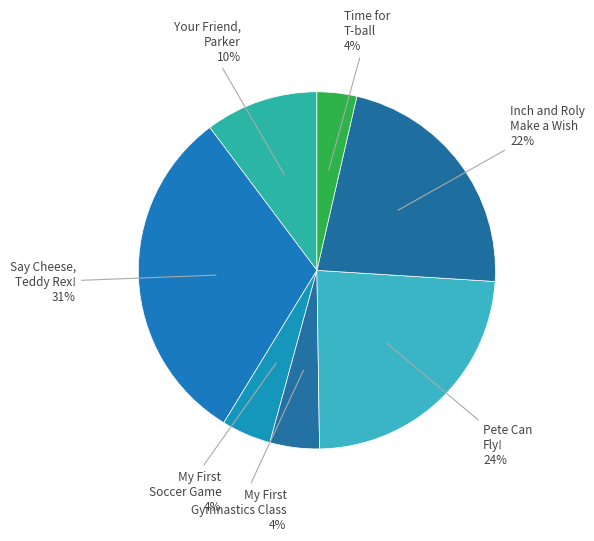

The Time for T-ball slice represents 16% of the pie. True or false?

False